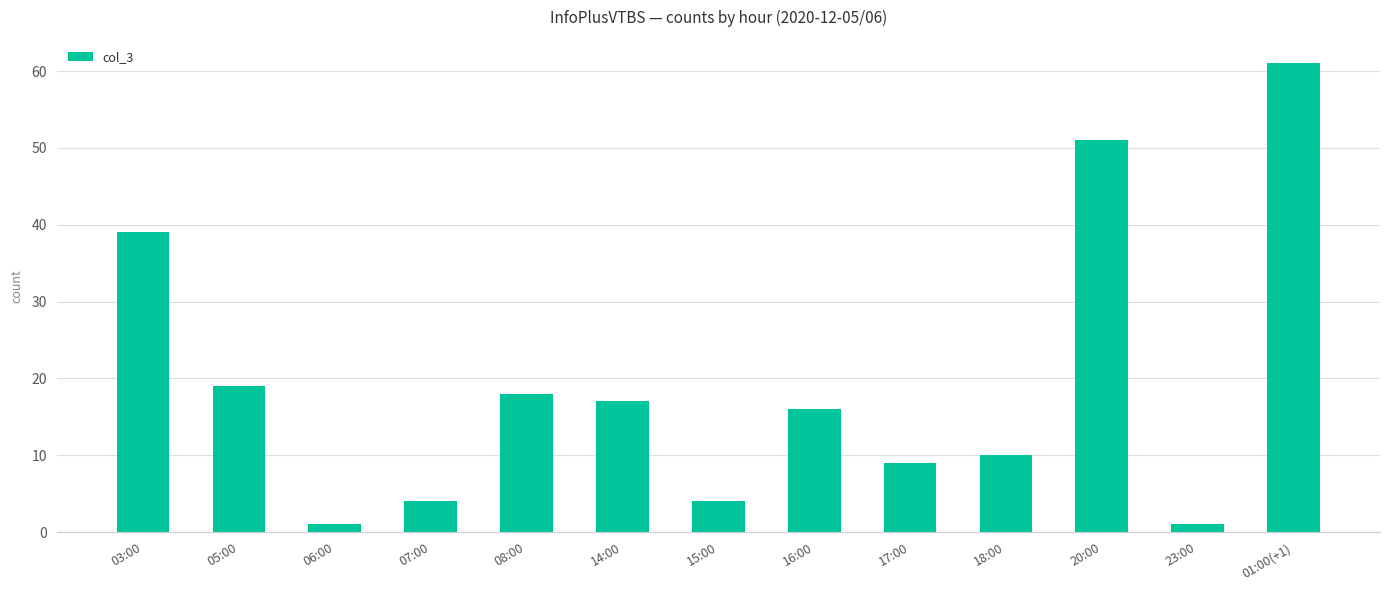

At which label is the value closest to 31?

03:00